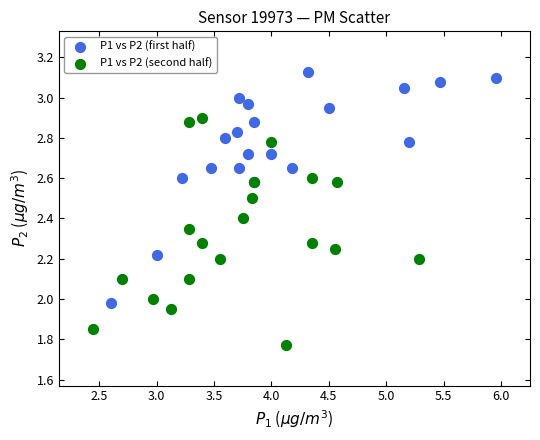

Which series contains the highest Y value?

P1 vs P2 (first half)